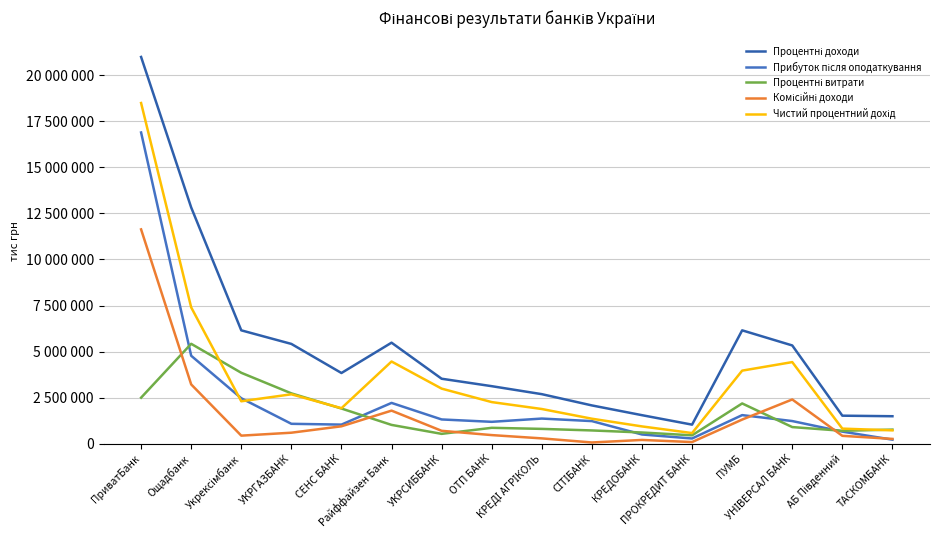

How many intersections are there between Прибуток після оподаткування and Процентні витрати?

5